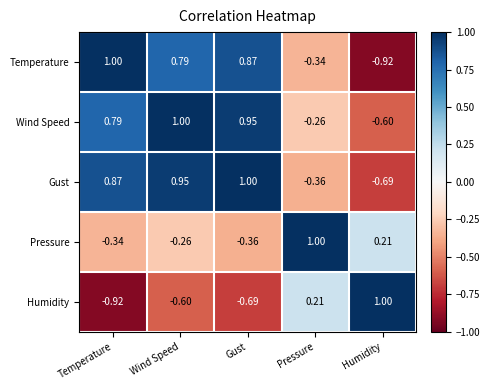

Where does the Pressure series first go above 0?

Pressure